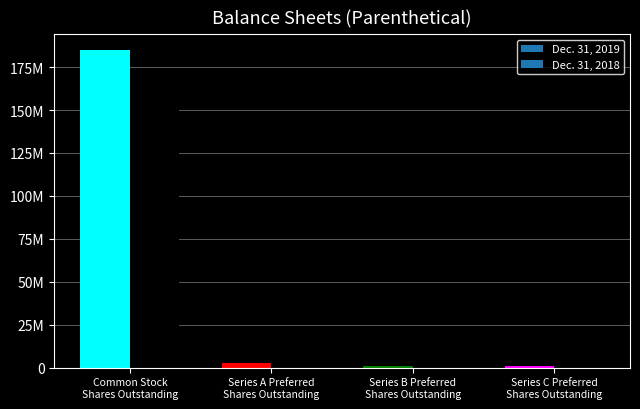

List the series in order of their peak value, lowest first.

Dec. 31, 2018, Dec. 31, 2019